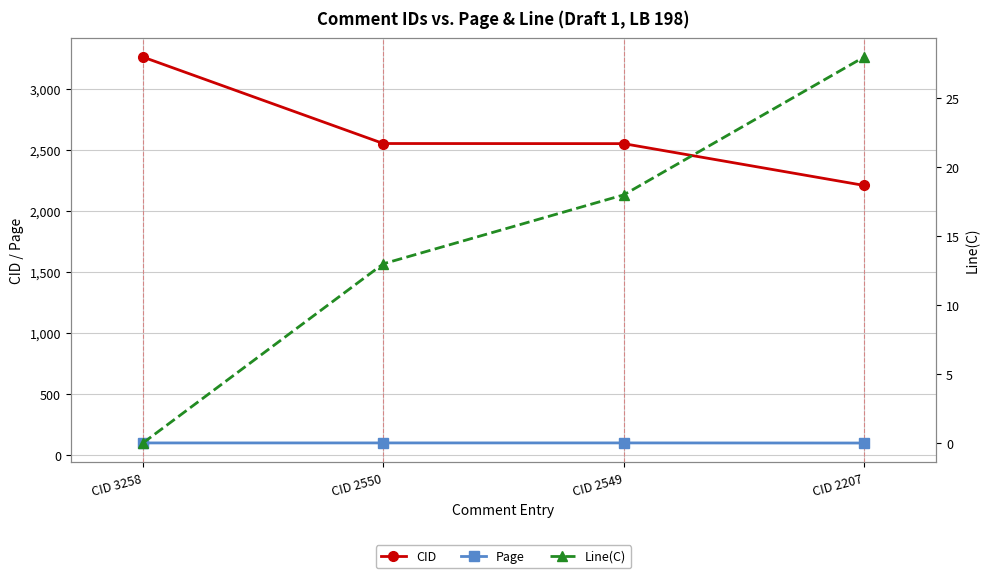

At which category does Page reach its first local peak?

CID 2549